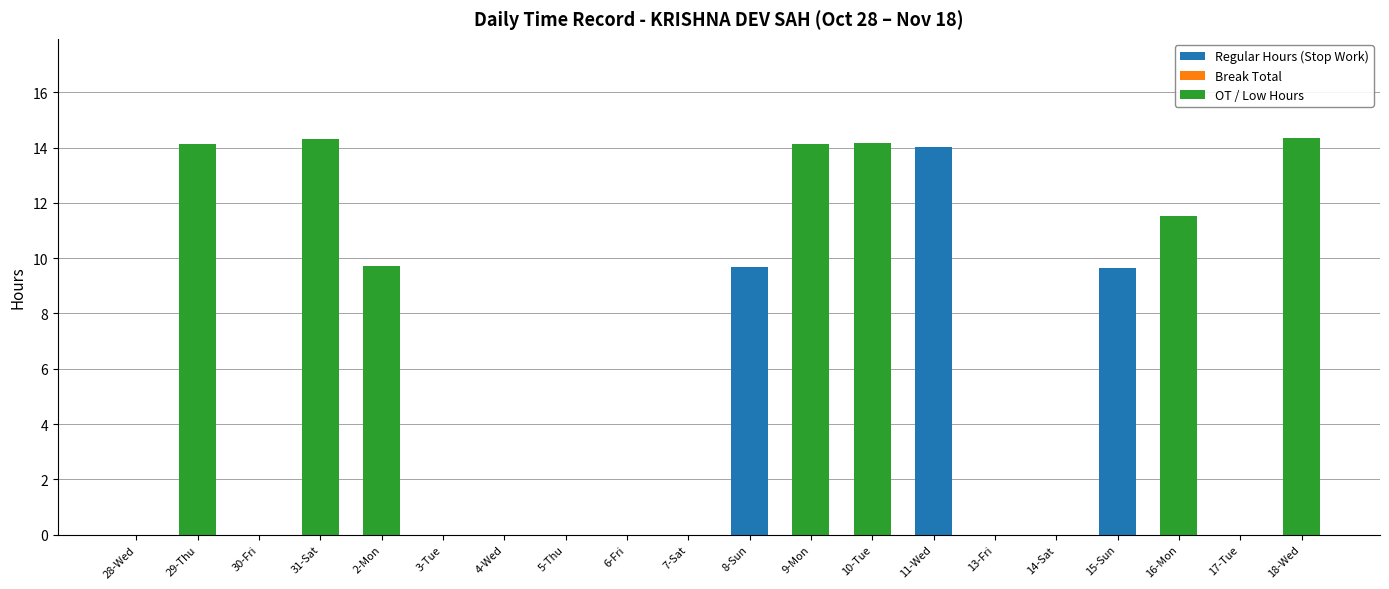

At which label does Regular Hours (Stop Work) reach its peak?

11-Wed